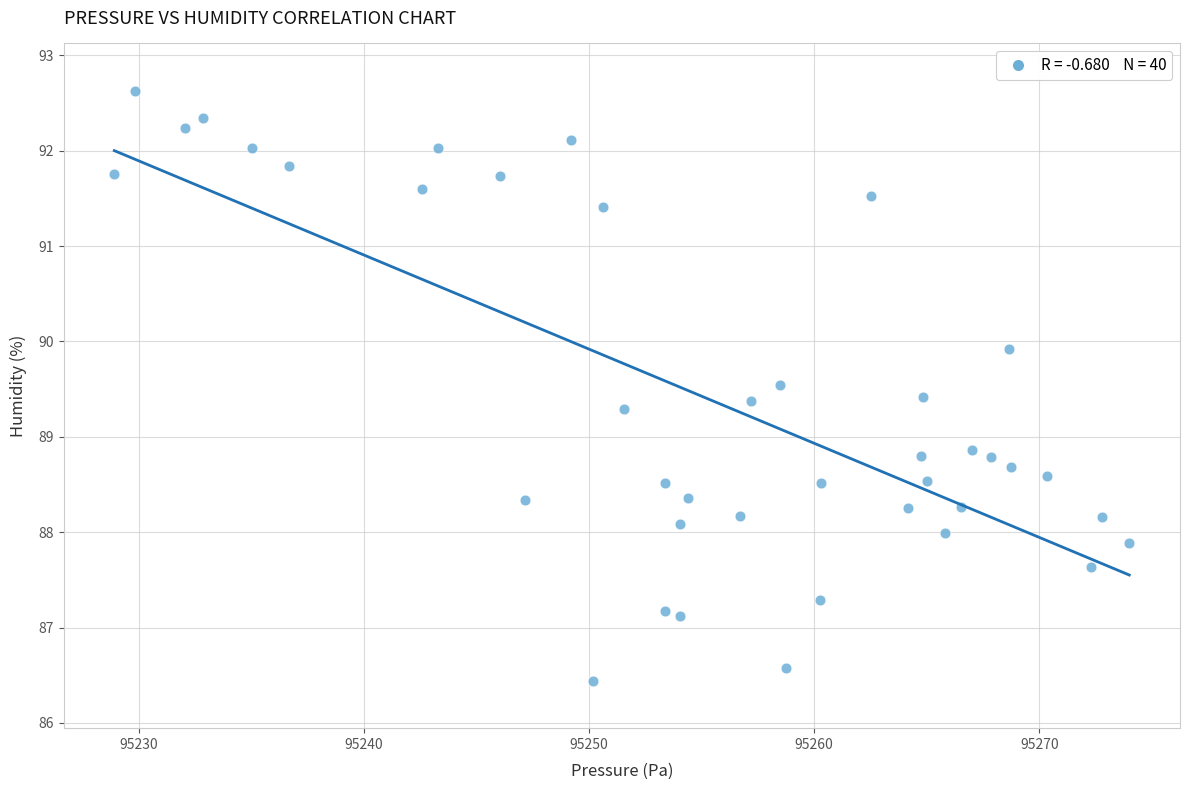

What is the range of Y values (max minus min)?

6.2